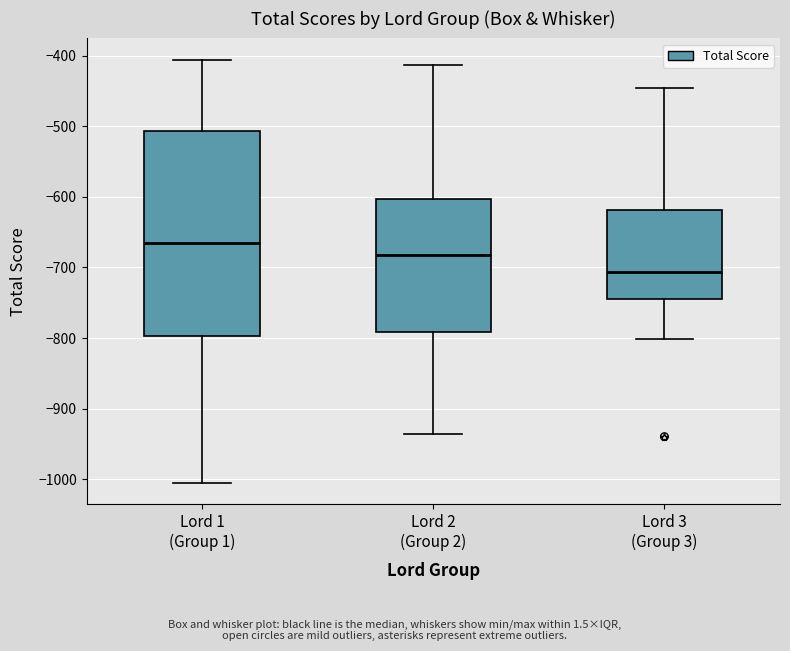

Reading left to right, read every box against the y-axis: the position of its median line, the range the box covers, and the ends of its whiskers. The values are not printed on the chart, so give them approximately, as read against the axis.

Lord 1 (Group 1): median -660, box -800 to -510, whiskers -1010 to -410
Lord 2 (Group 2): median -680, box -790 to -600, whiskers -940 to -410
Lord 3 (Group 3): median -710, box -740 to -620, whiskers -800 to -450